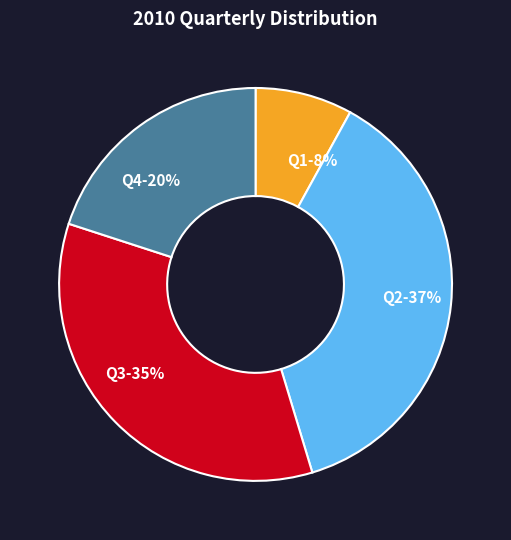

The Q4 slice represents 20% of the pie. True or false?

True